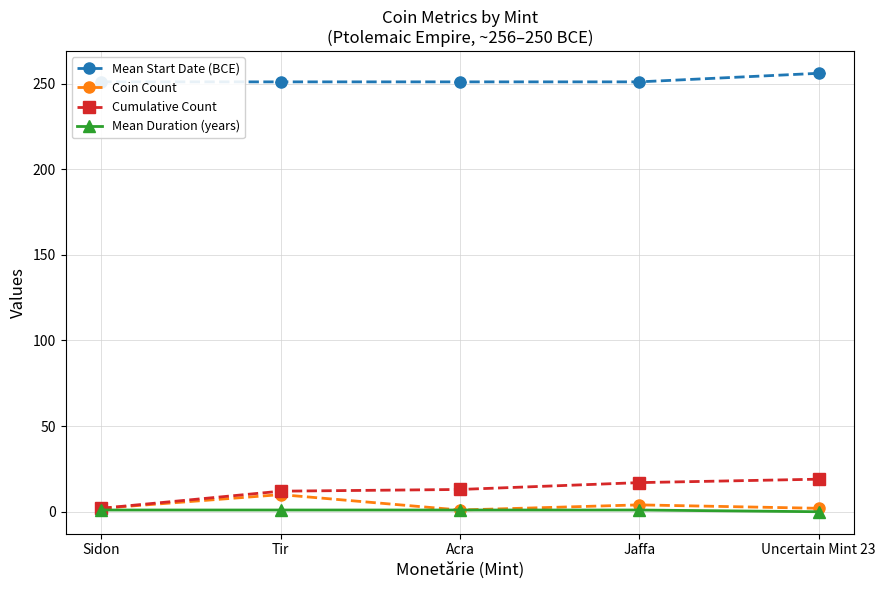

True or false: Cumulative Count and Coin Count intersect in this chart.

False